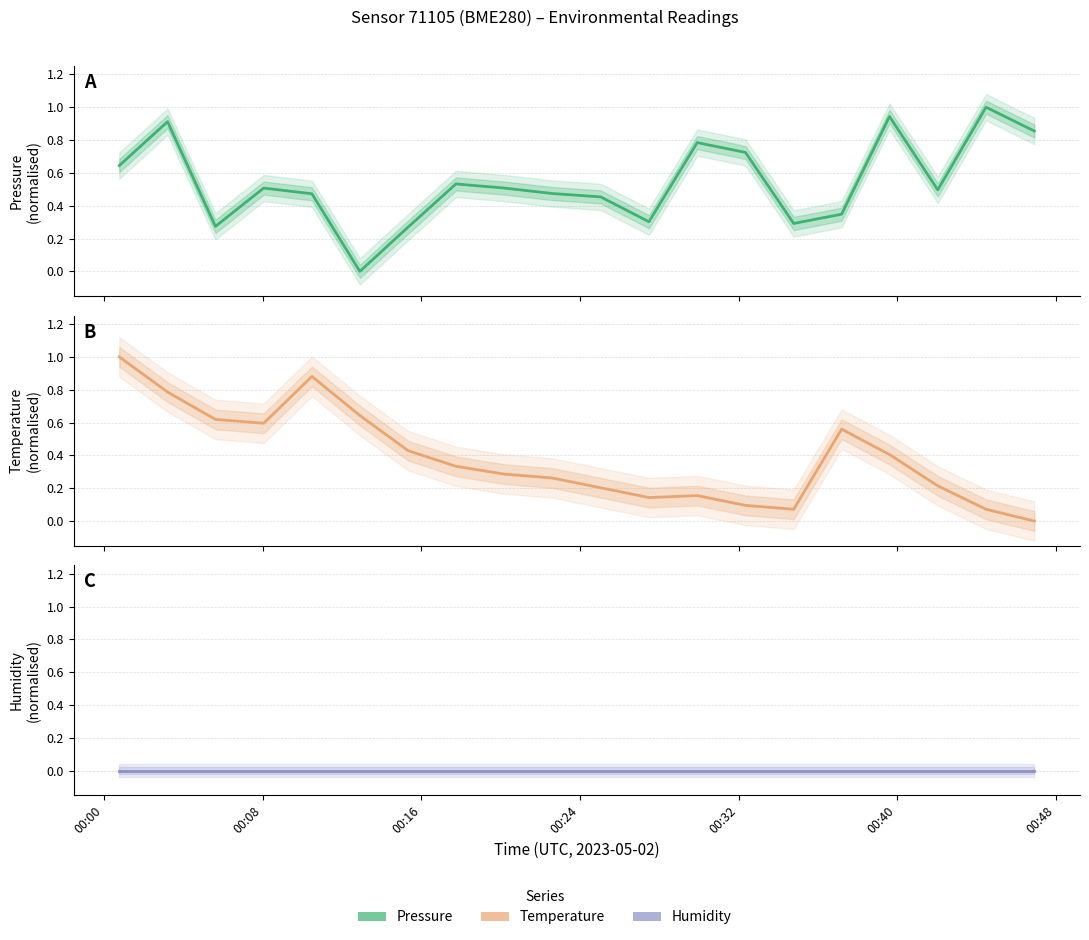

Reading left to right, list all the values displayed in this chart.

pressure: 0.6	0.9	0.3	0.5	0.5	0.0	0.3	0.5	0.5	0.5	0.5	0.3	0.8	0.7	0.3	0.3	0.9	0.5	1.0	0.9
temperature: 1.0	0.8	0.6	0.6	0.9	0.6	0.4	0.3	0.3	0.3	0.2	0.1	0.2	0.1	0.1	0.6	0.4	0.2	0.1	0.0
humidity: 0.0	0.0	0.0	0.0	0.0	0.0	0.0	0.0	0.0	0.0	0.0	0.0	0.0	0.0	0.0	0.0	0.0	0.0	0.0	0.0